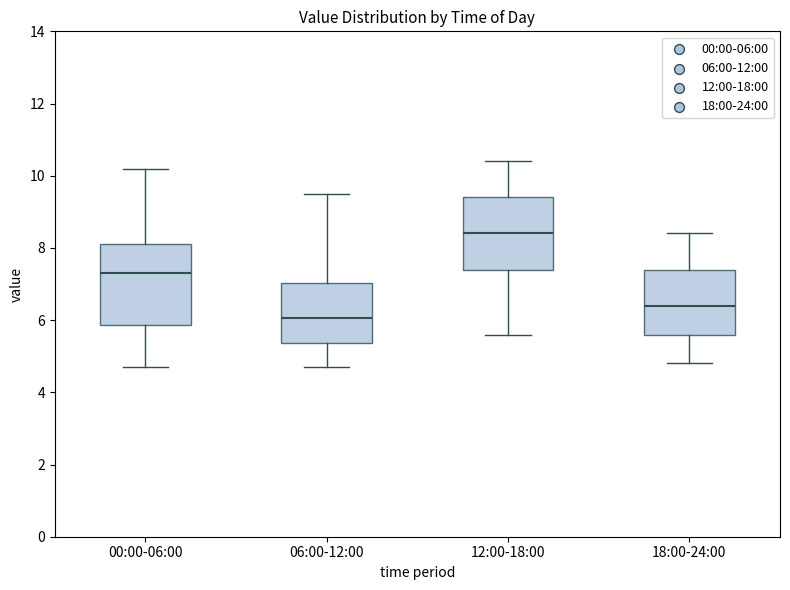

Where is the upper edge of the box for 06:00-12:00 on the y-axis? The values are not printed on the chart, so give them approximately, as read against the axis.

7.0